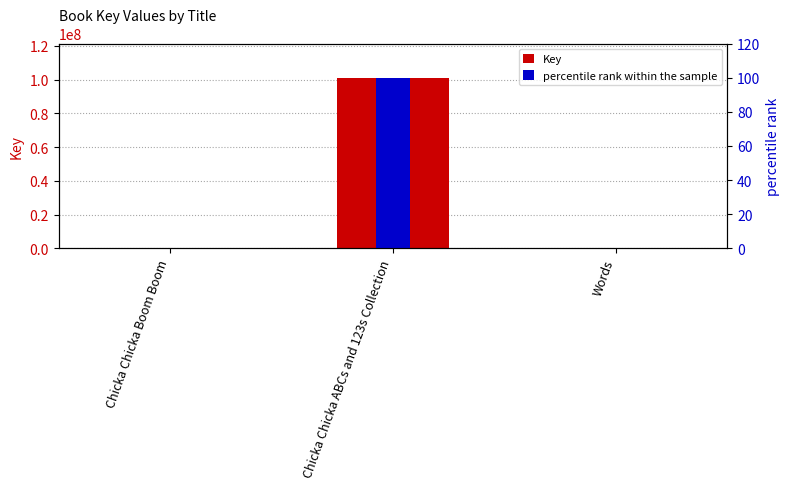

Reading left to right, list all the values displayed in this chart.

Key: 324649.0	101149040.0	326645.0
percentile rank within the sample: 0.3	100.0	0.3